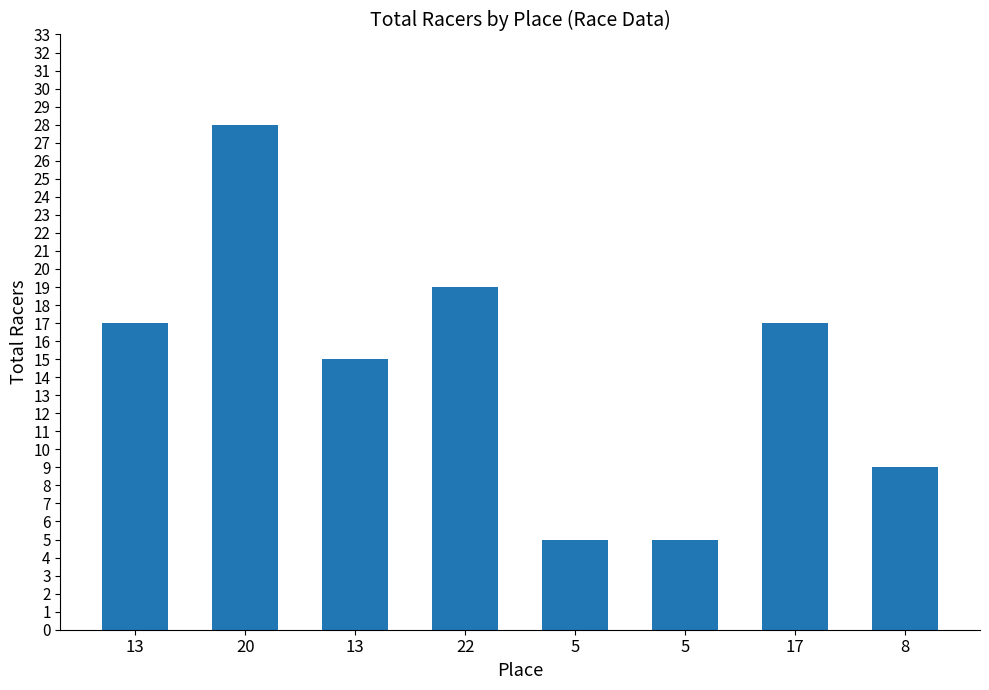

What is the difference between the values at 5 and 17?

12